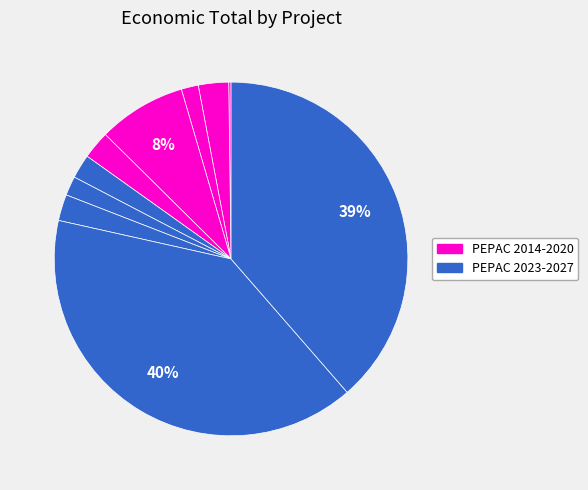

Which slice is the smallest?

EVNA